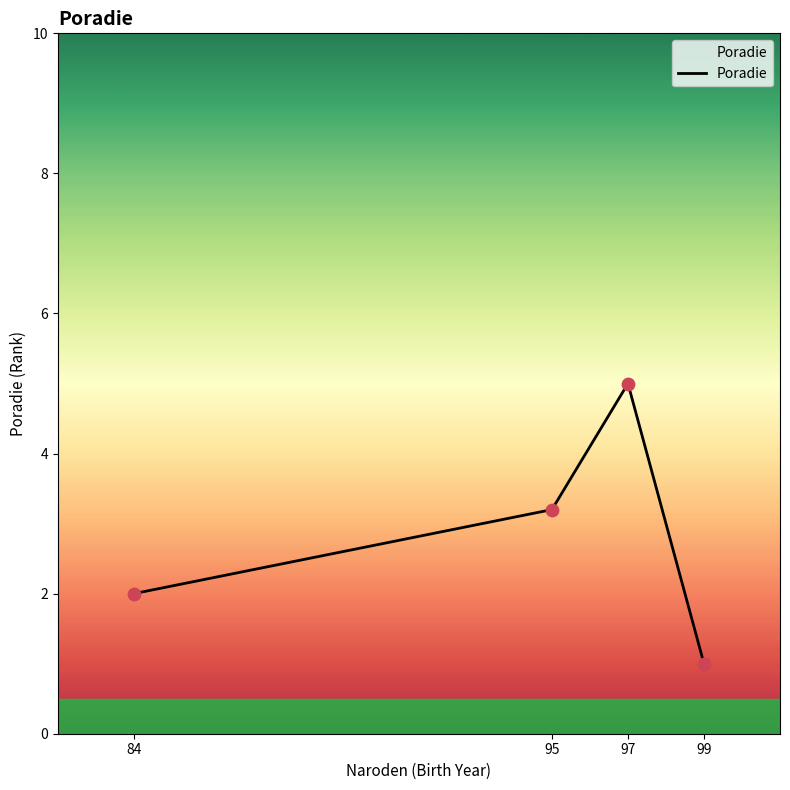

What is the change in value from 97 to 99?

-4.0